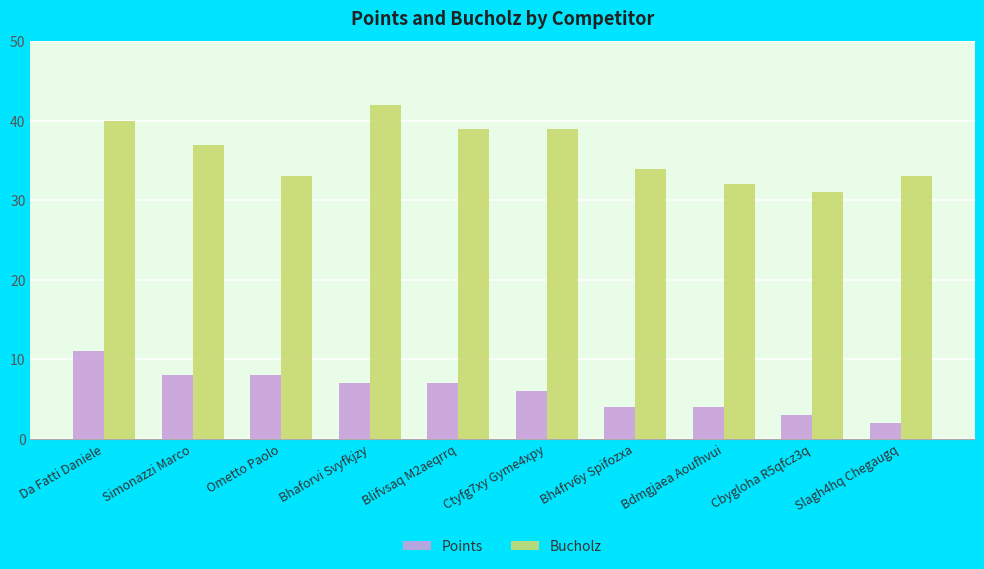

Reading left to right, extract all data points from this chart.

Points: 11	8	8	7	7	6	4	4	3	2
Bucholz: 40	37	33	42	39	39	34	32	31	33